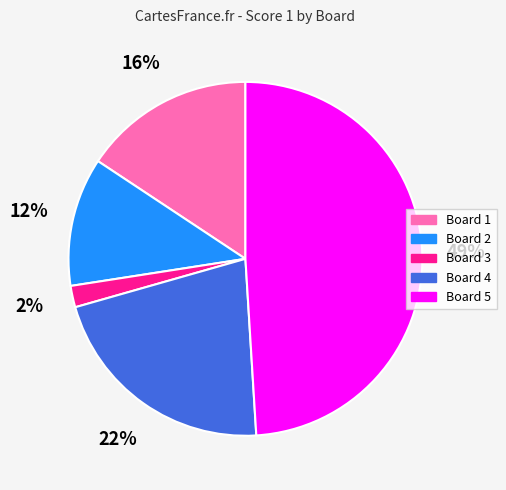

To the nearest percent, what is the difference between the largest and smallest slice percentages?

47%